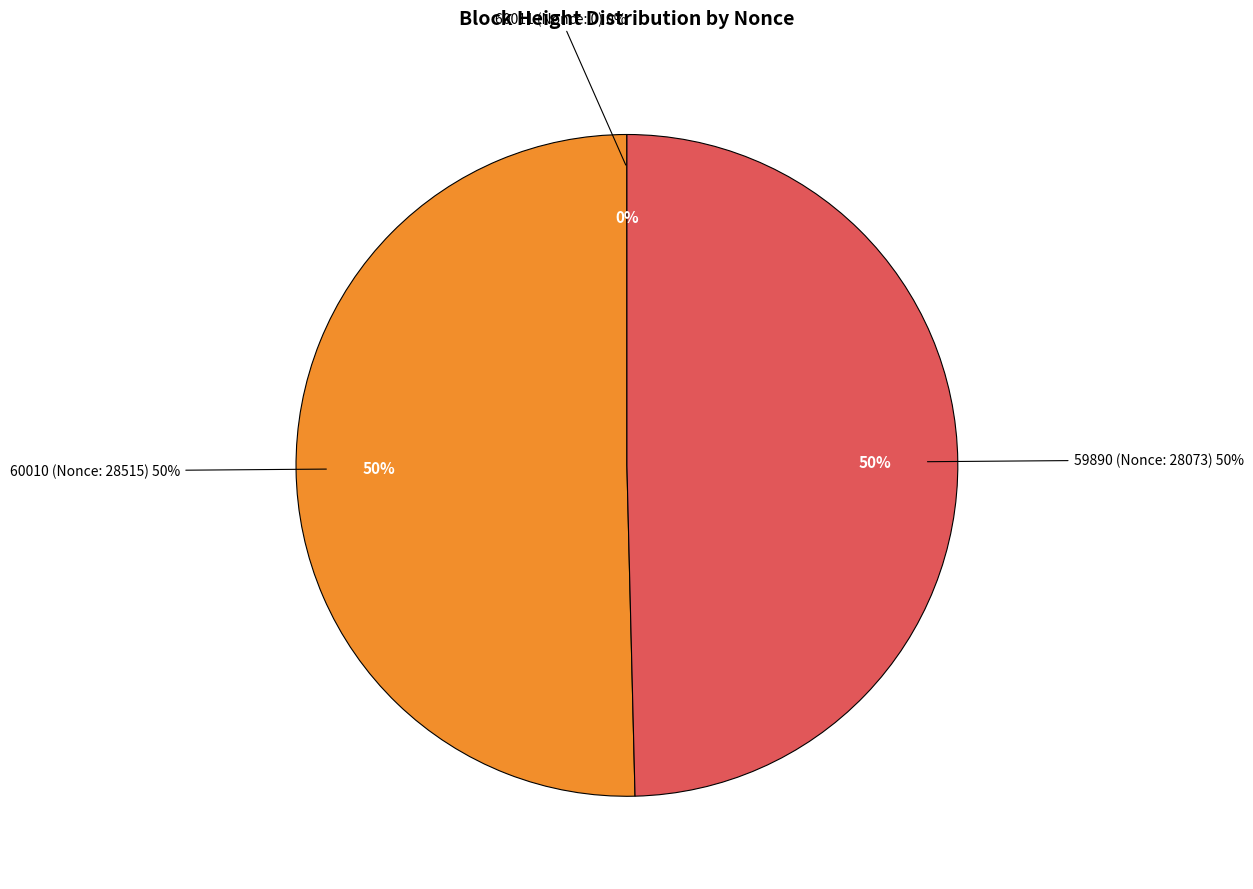

To the nearest percent, what percentage of the pie is 60010 (Nonce: 28515)?

50%